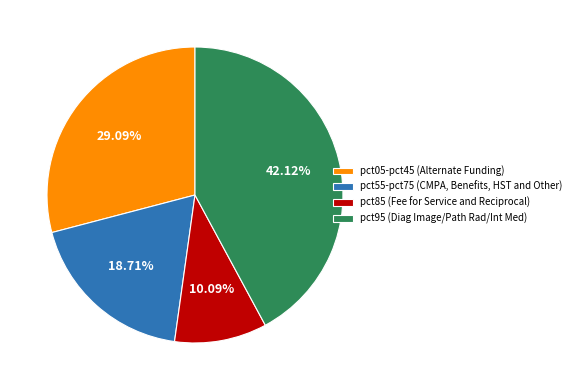

How many slices are in this pie chart?

4